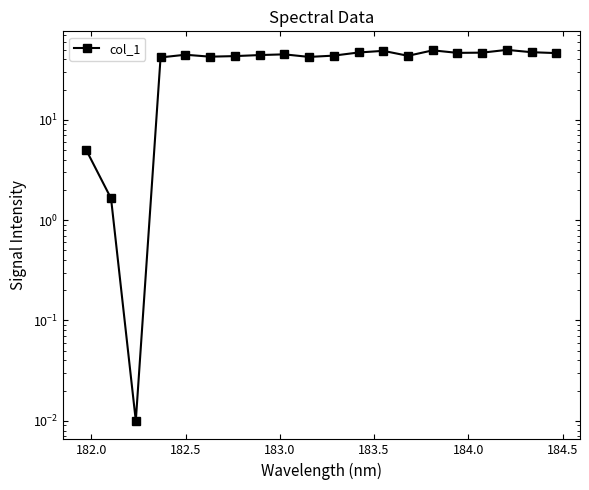

What is the greatest value displayed?

49.8